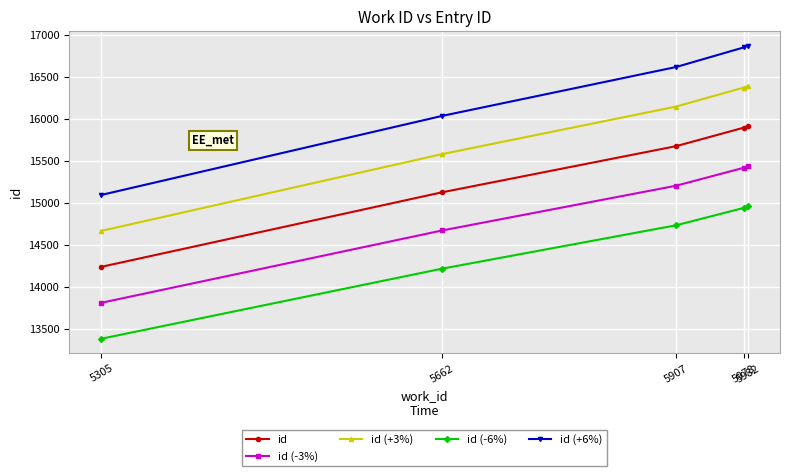

Read the id (+6%) value at 5907.

16614.4